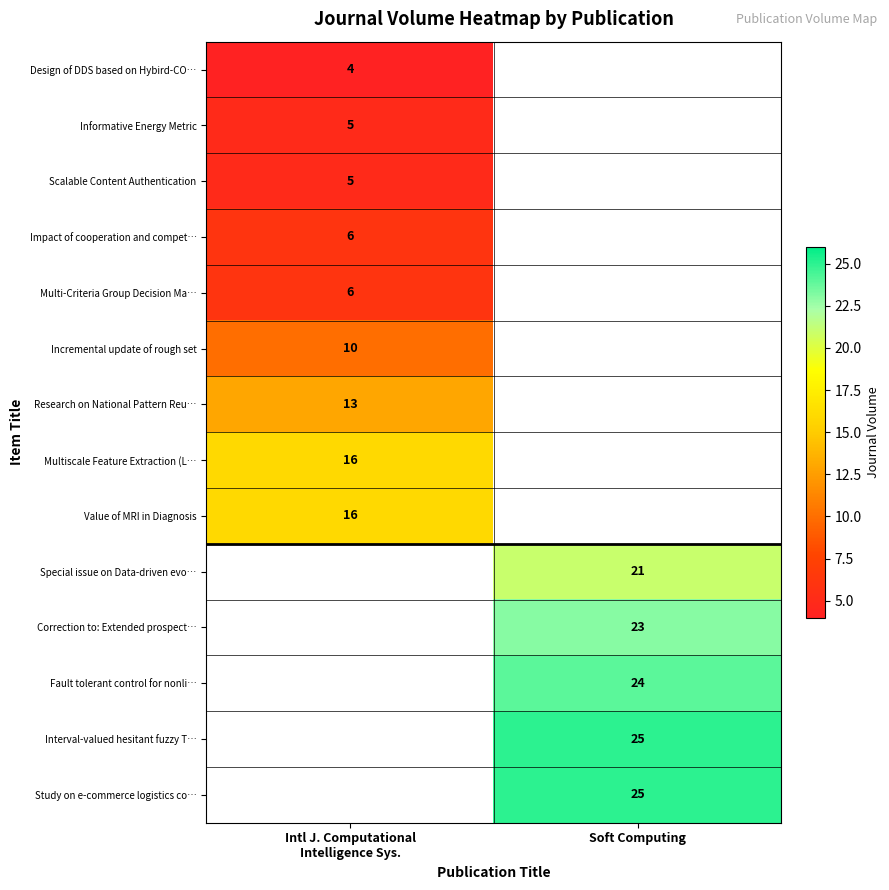

The value of Study on e-commerce logistics co… at Soft Computing is 11. True or false?

False